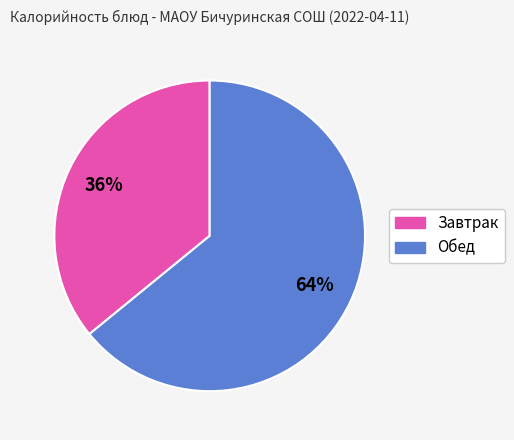

Which category has the smallest portion of the pie?

Завтрак